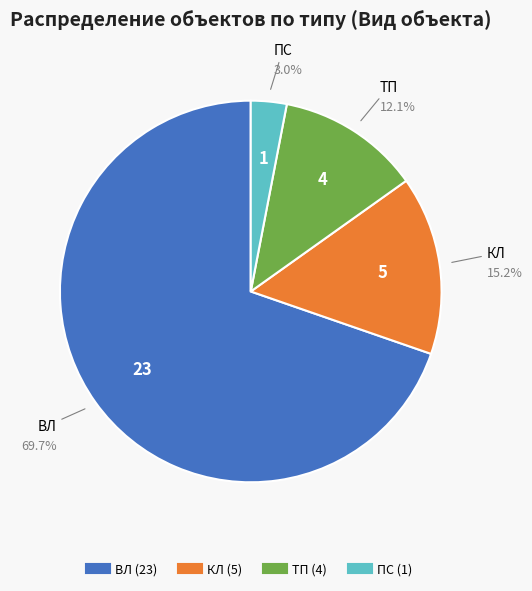

What is the total percentage of КЛ and ТП?

27.3%